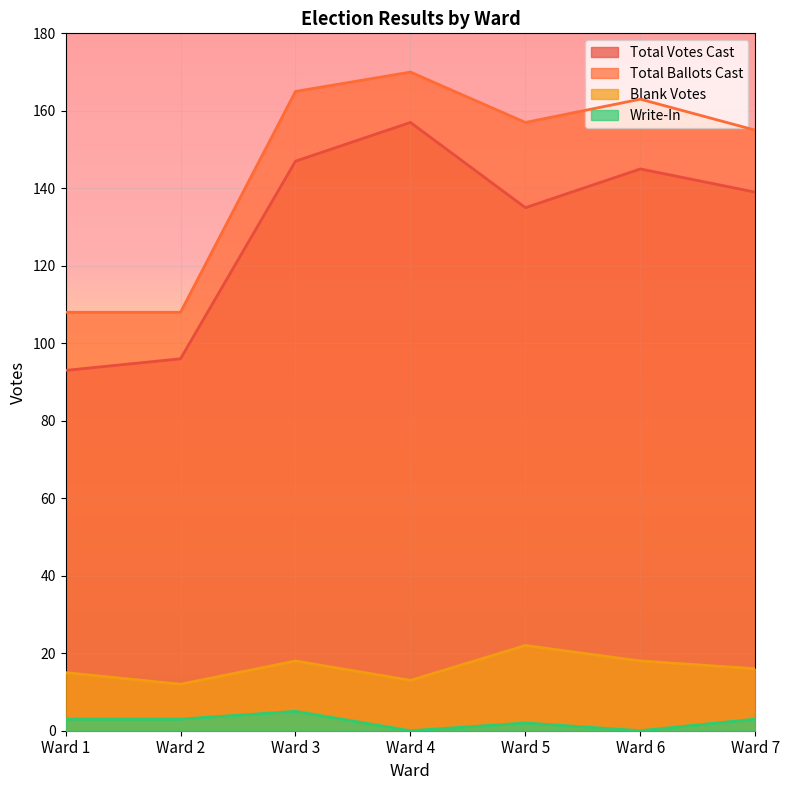

How many interior local valleys does the Blank Votes series have?

2